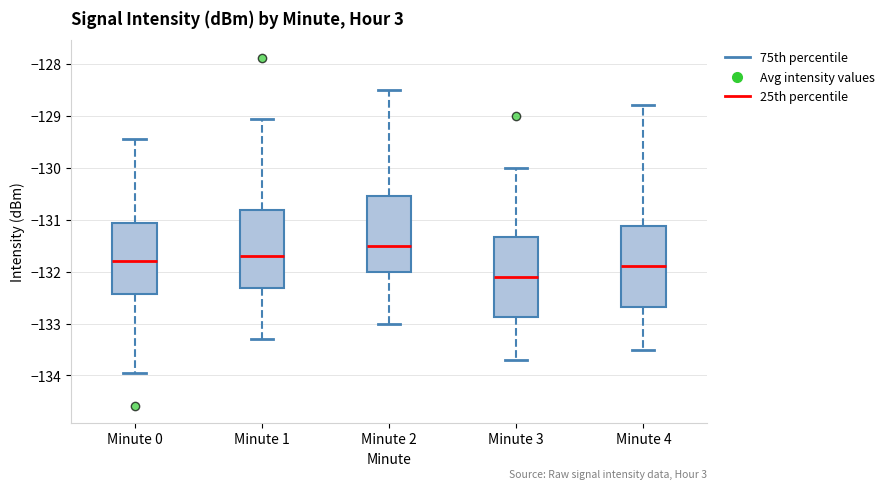

Reading left to right, transcribe this box plot: for each box, give where its median line is, the range the box spans, and where its two whiskers end, as read against the y-axis. The values are not printed on the chart, so give them approximately, as read against the axis.

Minute 0: median -131.8, box -132.4 to -131.1, whiskers -133.9 to -129.4
Minute 1: median -131.7, box -132.3 to -130.8, whiskers -133.3 to -129.1
Minute 2: median -131.5, box -132.0 to -130.5, whiskers -133.0 to -128.5
Minute 3: median -132.1, box -132.9 to -131.3, whiskers -133.7 to -130.0
Minute 4: median -131.9, box -132.7 to -131.1, whiskers -133.5 to -128.8